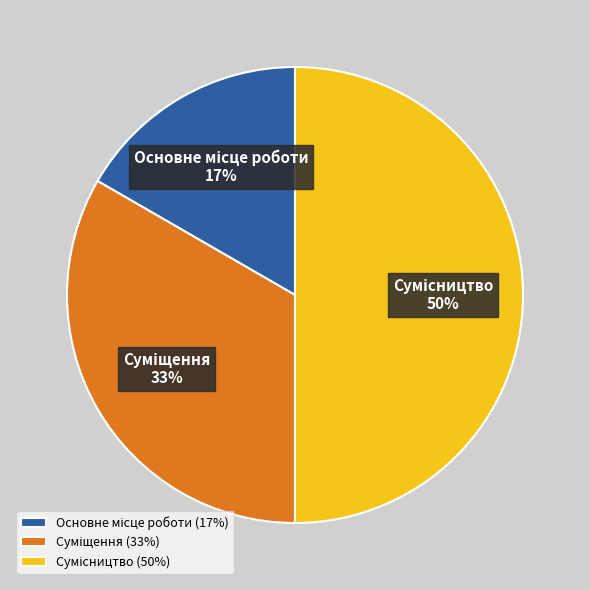

To the nearest percent, what is the difference between the largest and smallest slice percentages?

33%